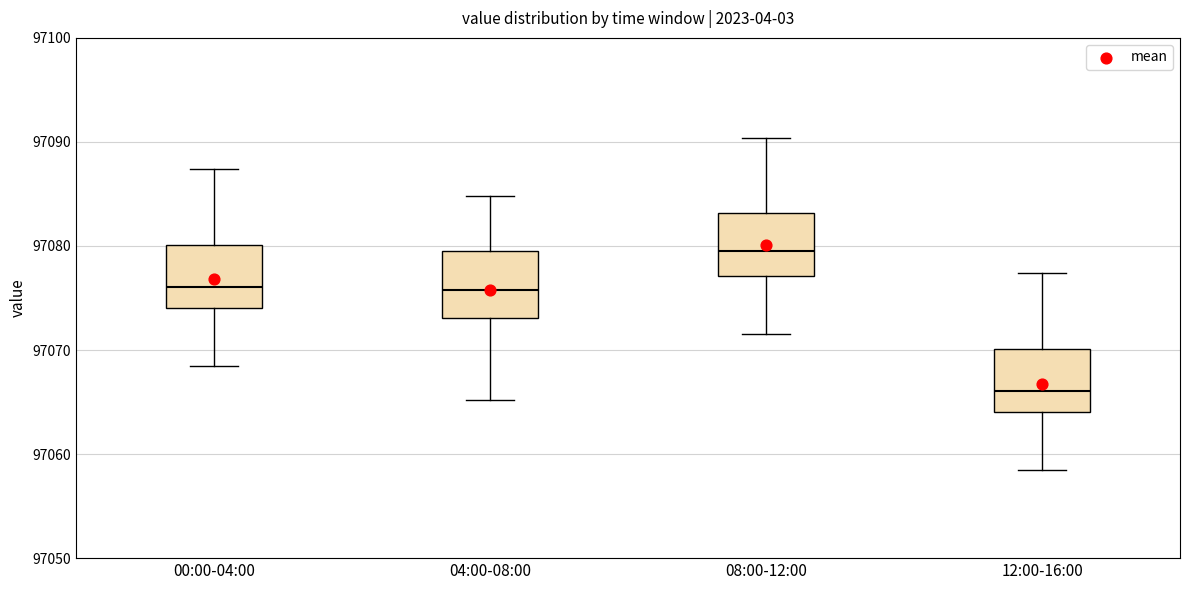

Reading left to right, transcribe this box plot: for each box, give where its median line is, the range the box spans, and where its two whiskers end, as read against the y-axis. The values are not printed on the chart, so give them approximately, as read against the axis.

00:00-04:00: median 97076, box 97074 to 97080, whiskers 97069 to 97087
04:00-08:00: median 97076, box 97073 to 97080, whiskers 97065 to 97085
08:00-12:00: median 97080, box 97077 to 97083, whiskers 97072 to 97090
12:00-16:00: median 97066, box 97064 to 97070, whiskers 97059 to 97077